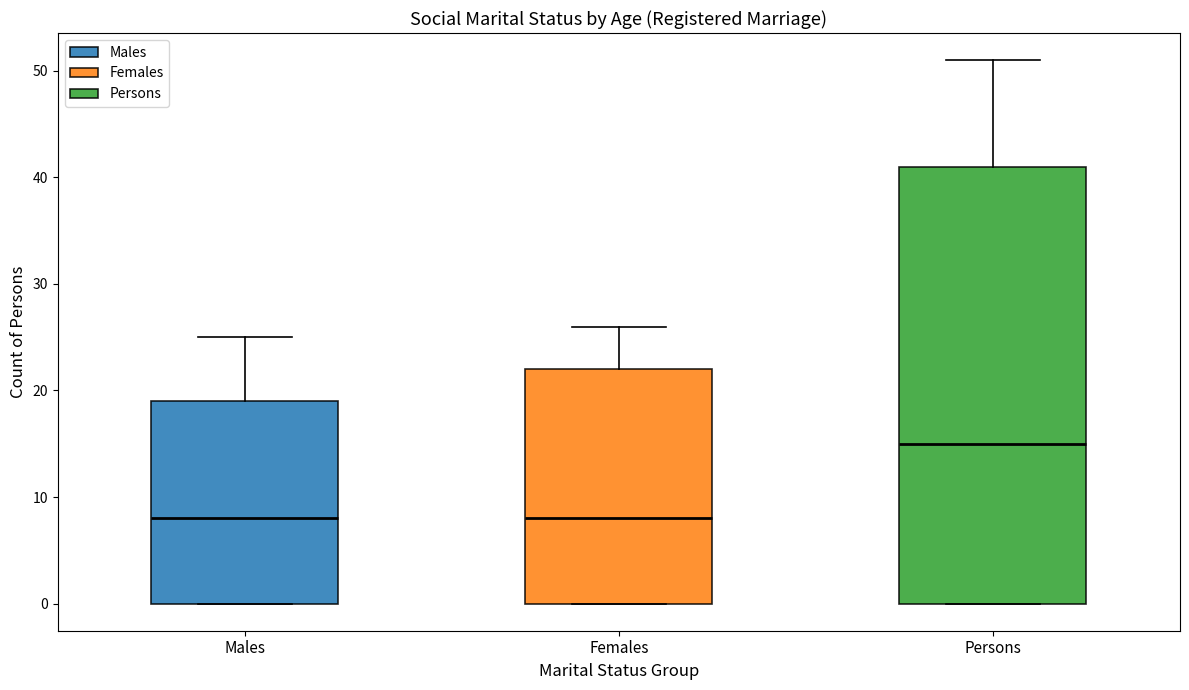

Which box has the highest median line?

Persons